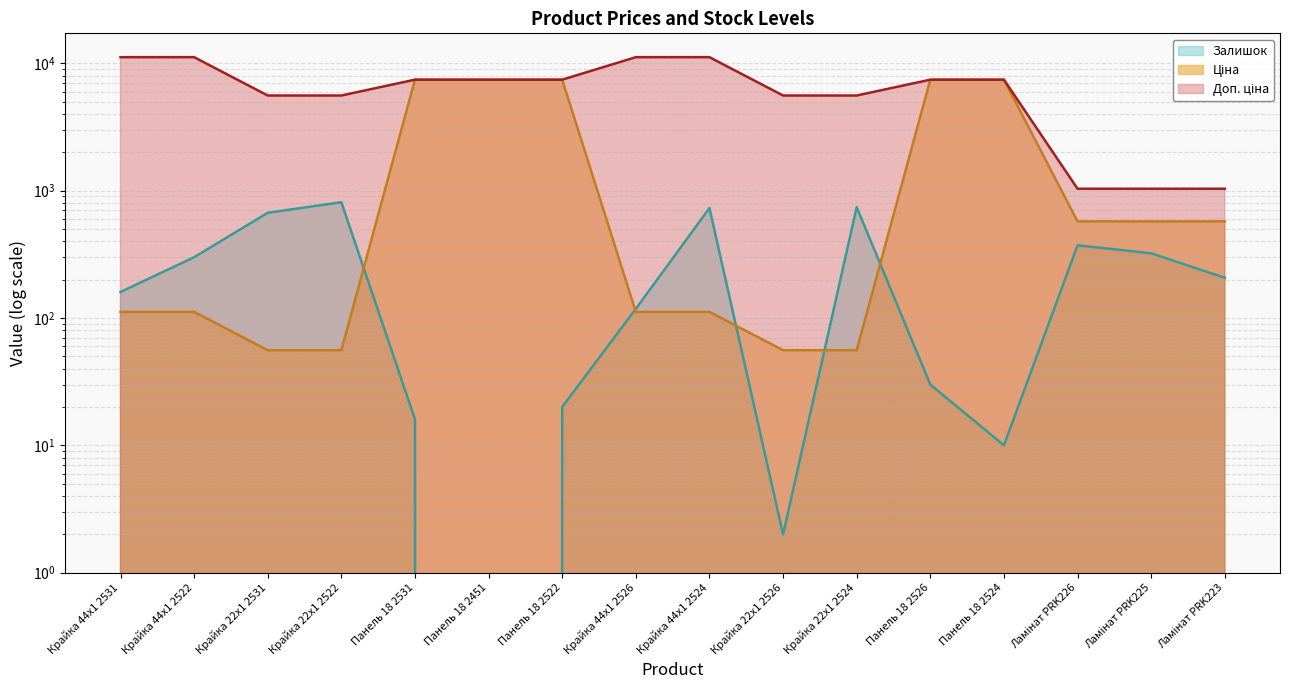

True or false: Доп. ціна has a value of 3205.1 at Панель 18 2524.

False